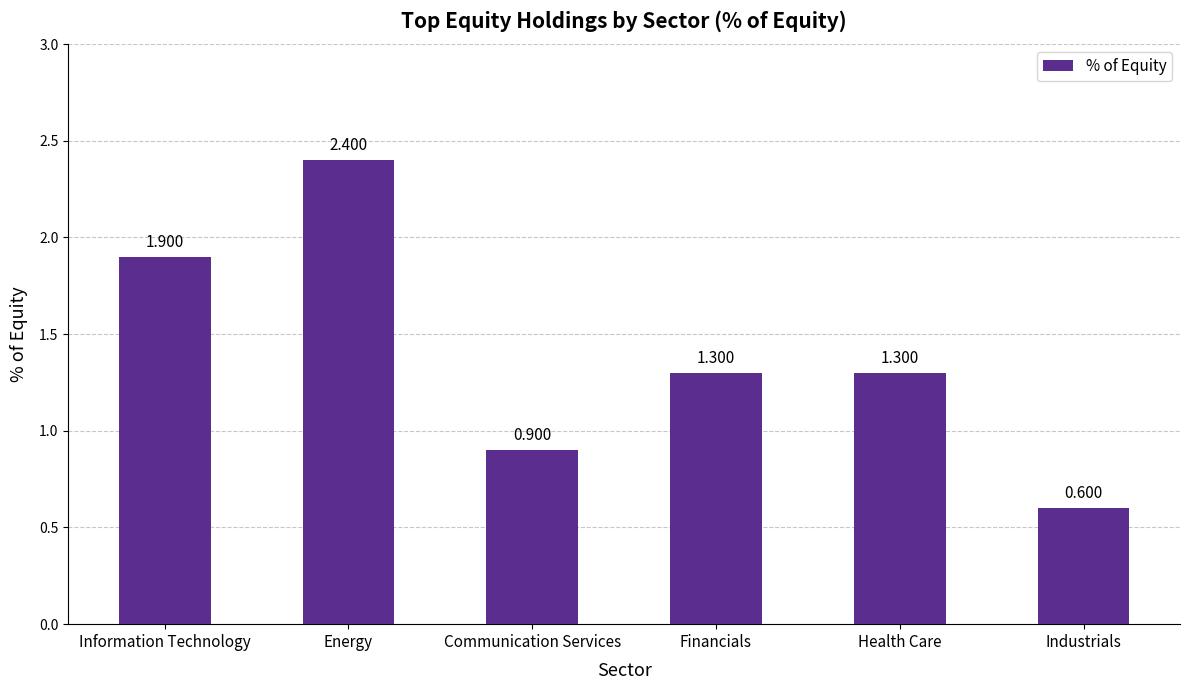

How many distinct data groups are displayed?

1